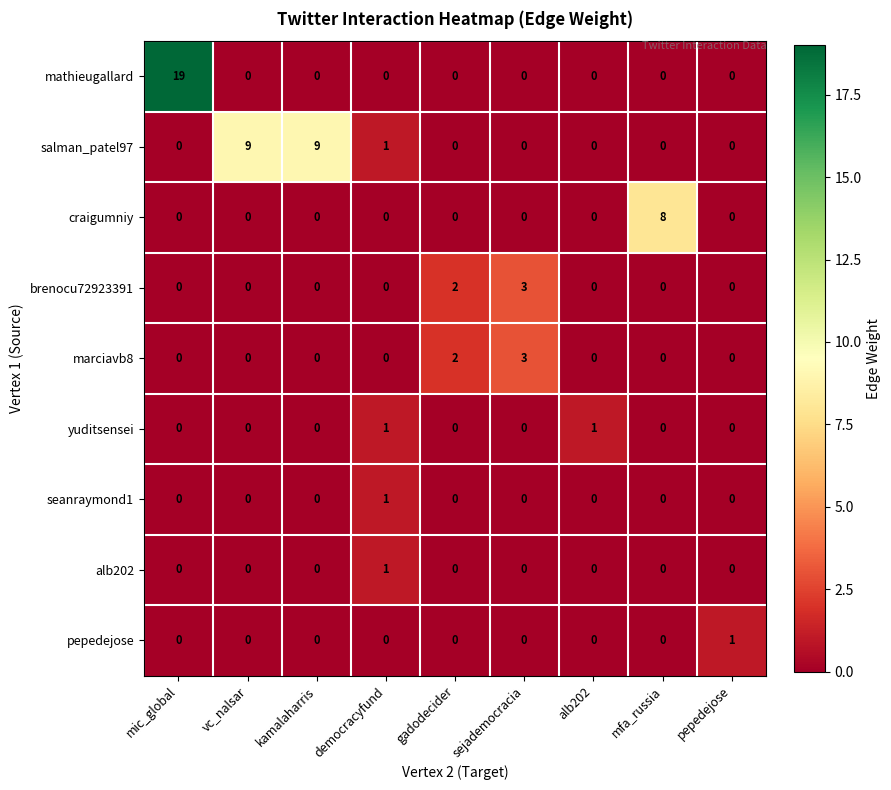

What is the sum of all mathieugallard values?

19